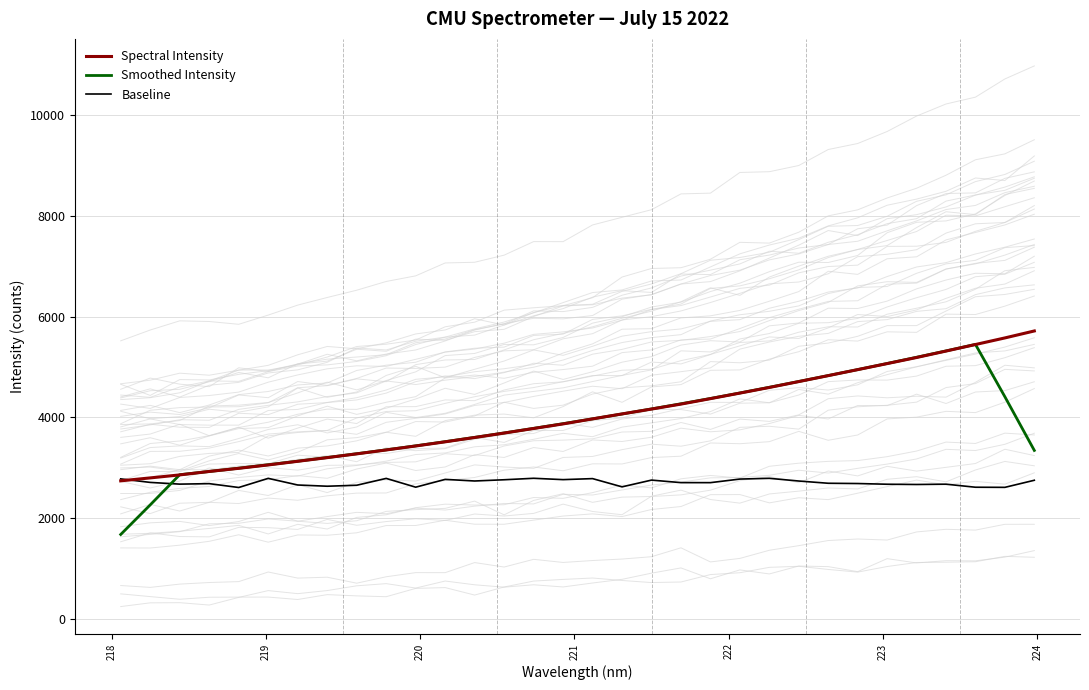

How many values in the Smoothed Intensity series are below 3877?

16